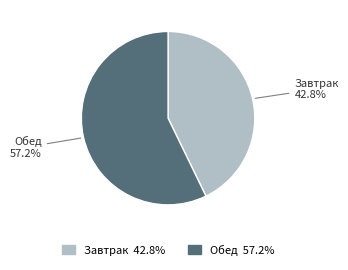

What is the majority slice?

Обед